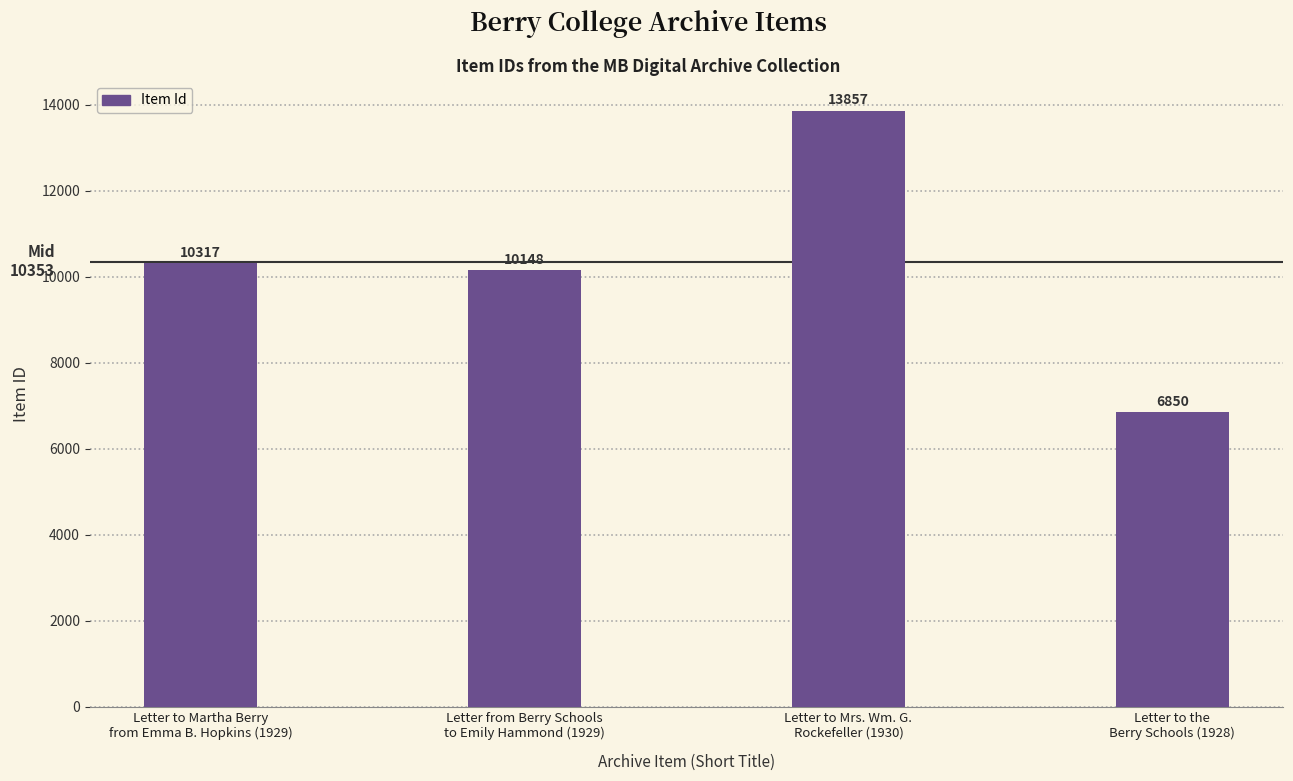

Which has a higher value, Letter to Martha Berry
from Emma B. Hopkins (1929) or Letter to the
Berry Schools (1928)?

Letter to Martha Berry
from Emma B. Hopkins (1929)